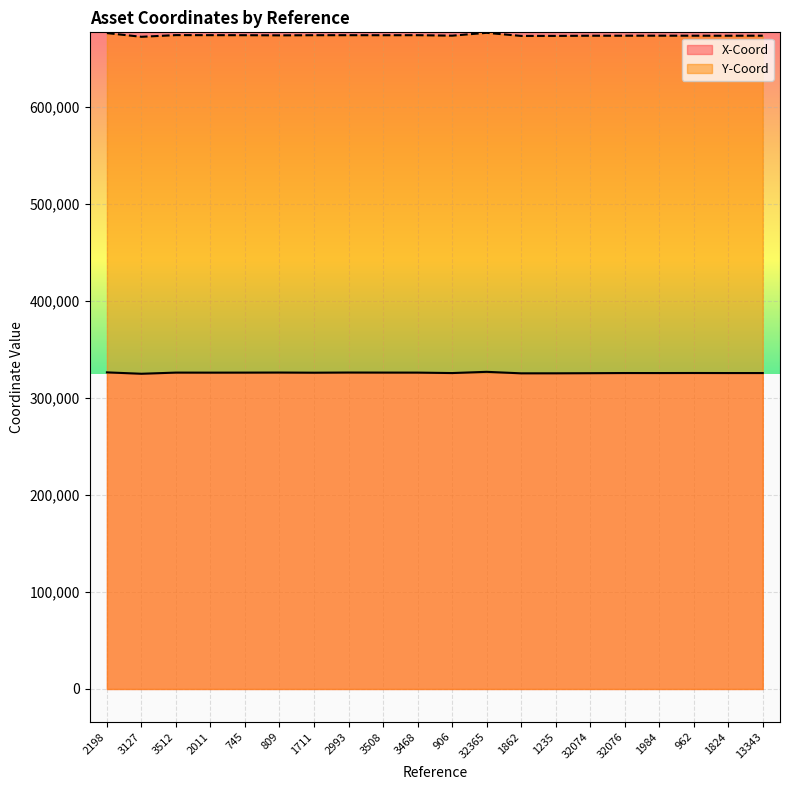

The value of Y-Coord at 1984 is 991281.5. True or false?

False